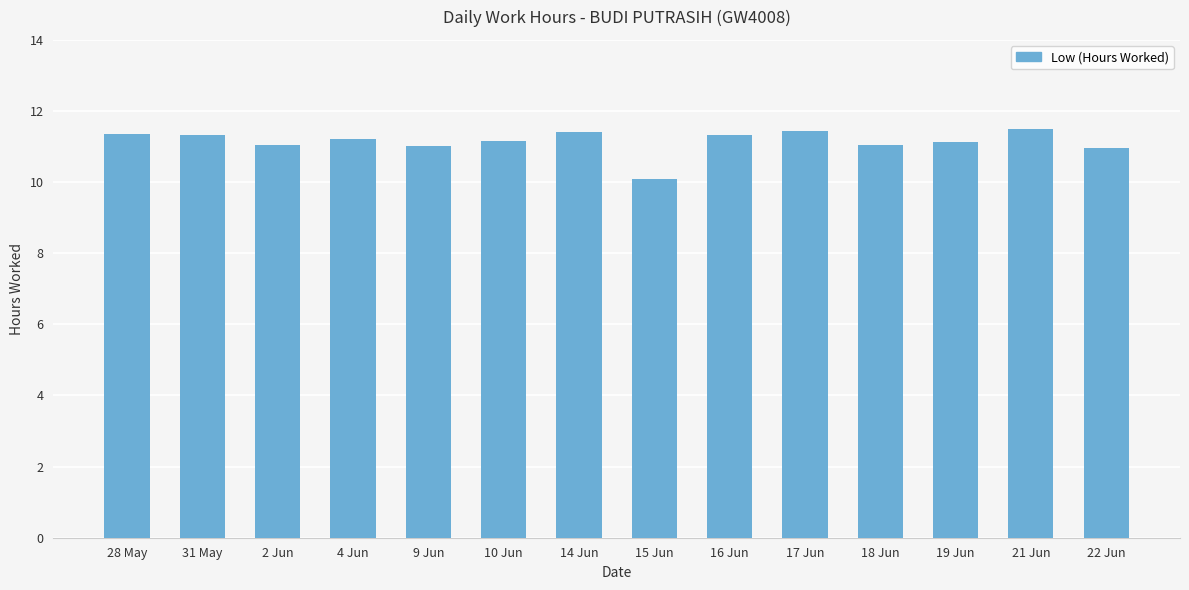

What is the difference between the second highest and second lowest values?

0.5